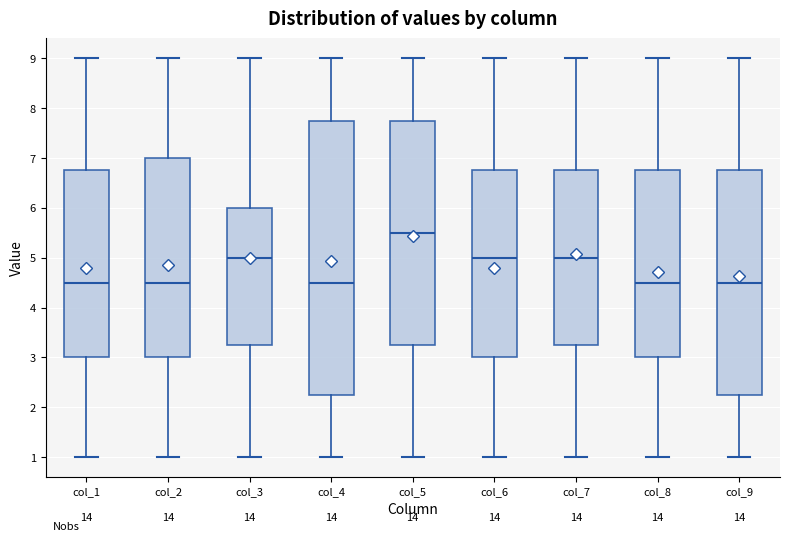

Where does the lower whisker of the box for col_1 end on the y-axis? The values are not printed on the chart, so give them approximately, as read against the axis.

1.0